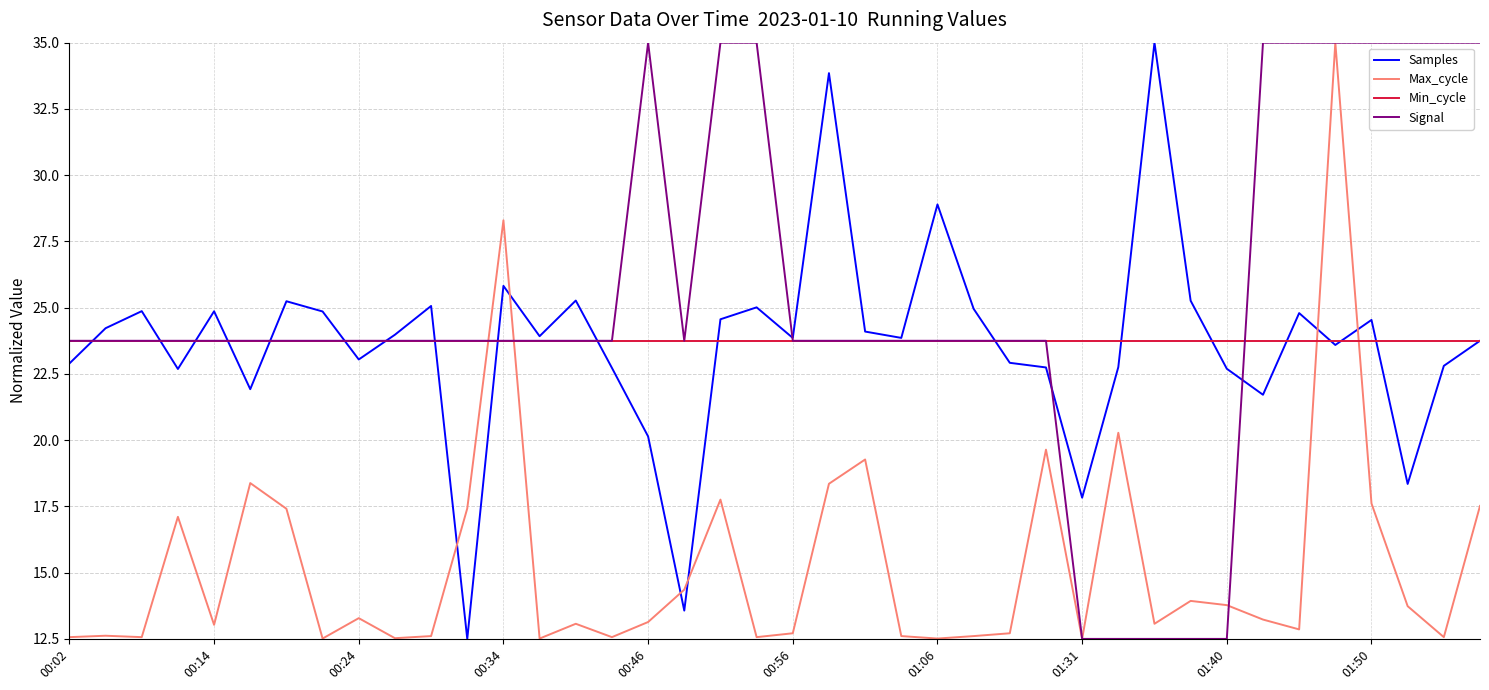

What is the highest value of the Min_cycle series?

23.8